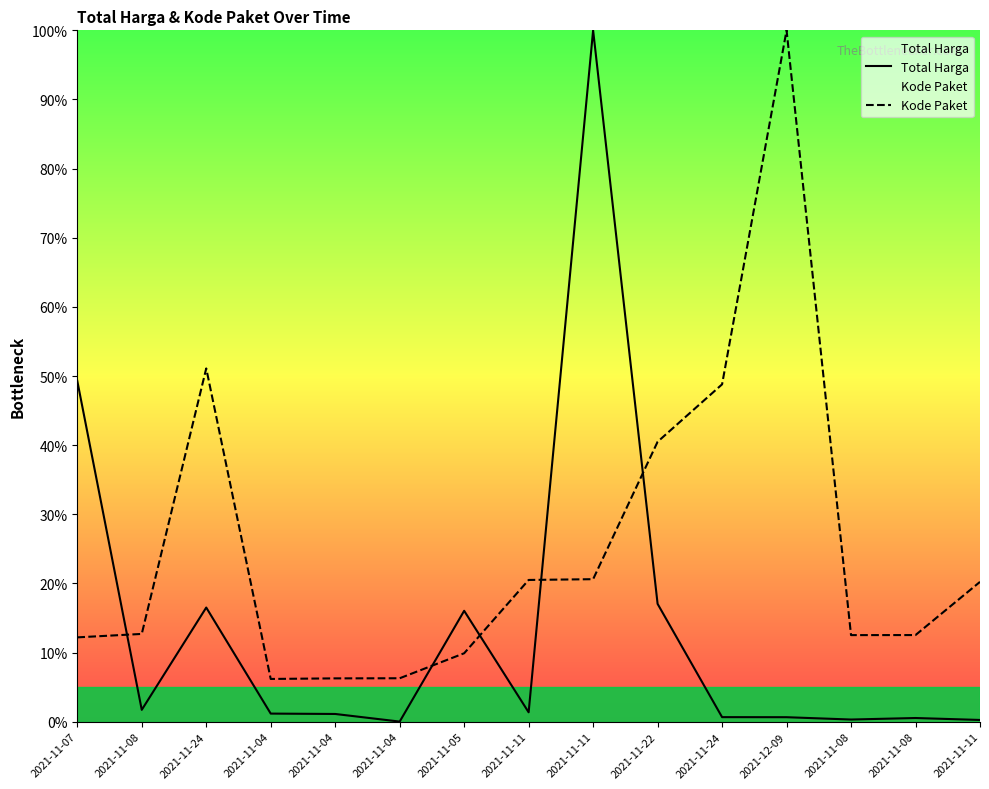

Which series has the largest total across all categories?

Kode Paket